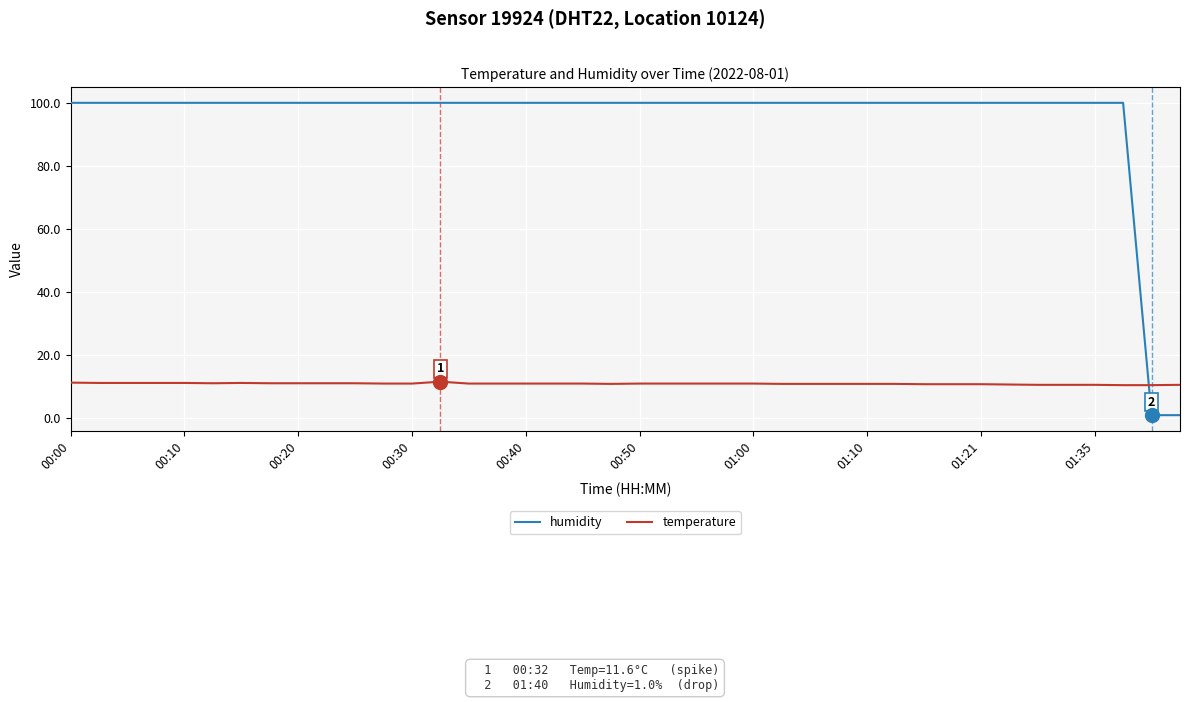

Which series has the largest total across all categories?

humidity